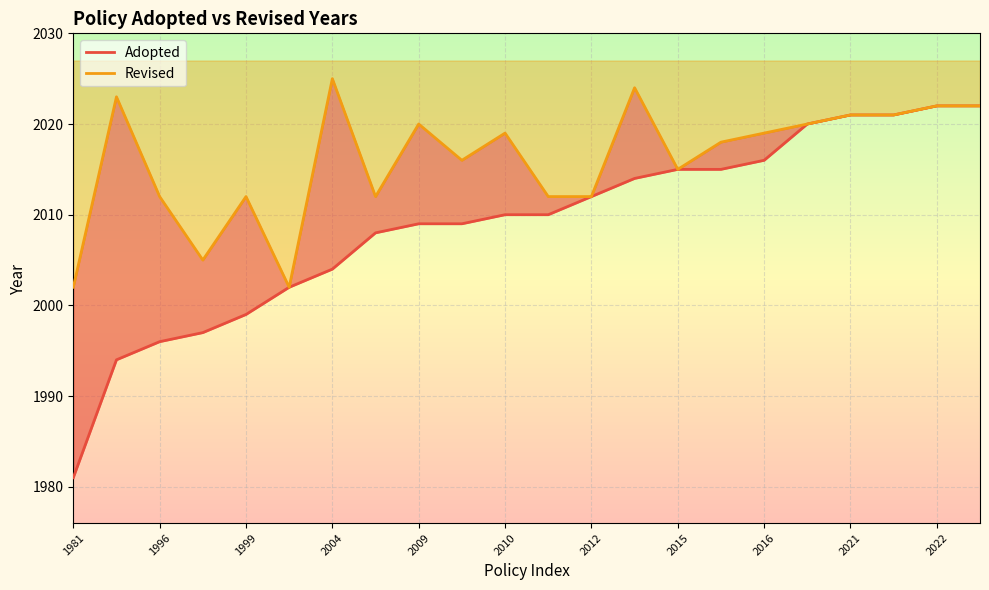

What is the greatest value displayed?

2025